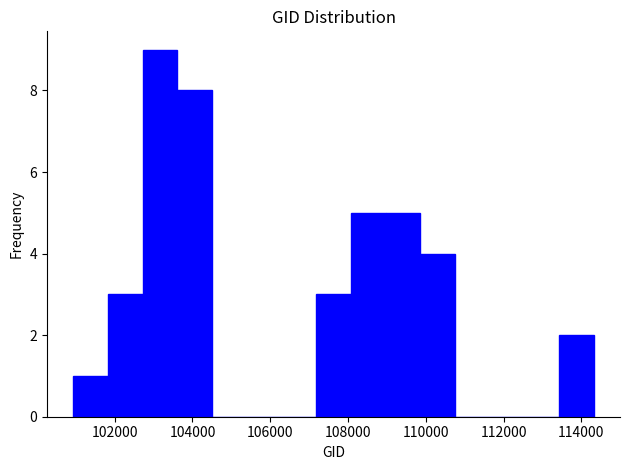

How tall is the bar that spans 107200 to 108000 on the x-axis? Neither the bar edges nor the heights are printed on the chart, so give them approximately, as read against the axes.

3